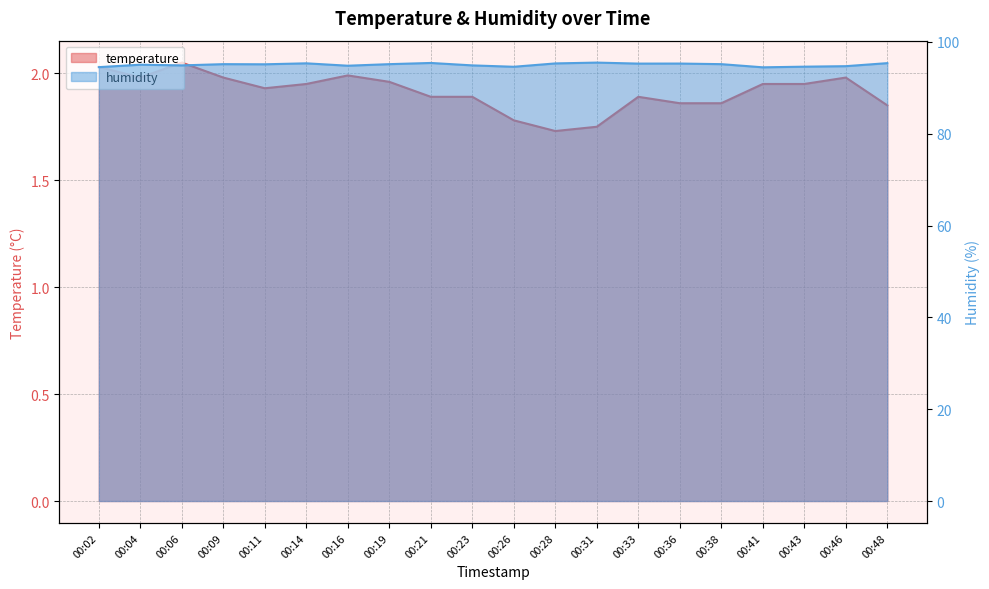

At which category does humidity reach its first local peak?

00:04